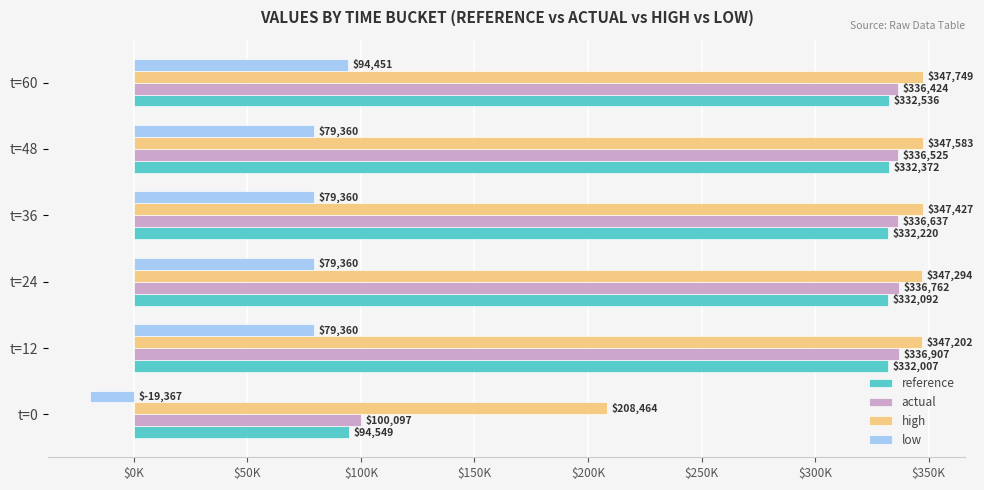

What are all the series names shown in the legend?

reference, actual, high, low